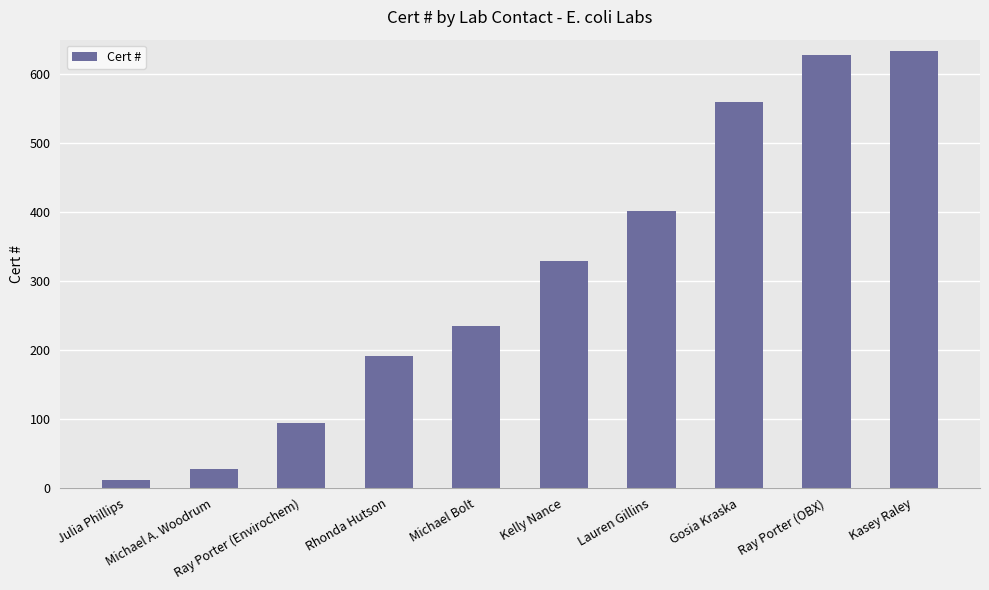

What is the value of the 4th bar from the left?

192